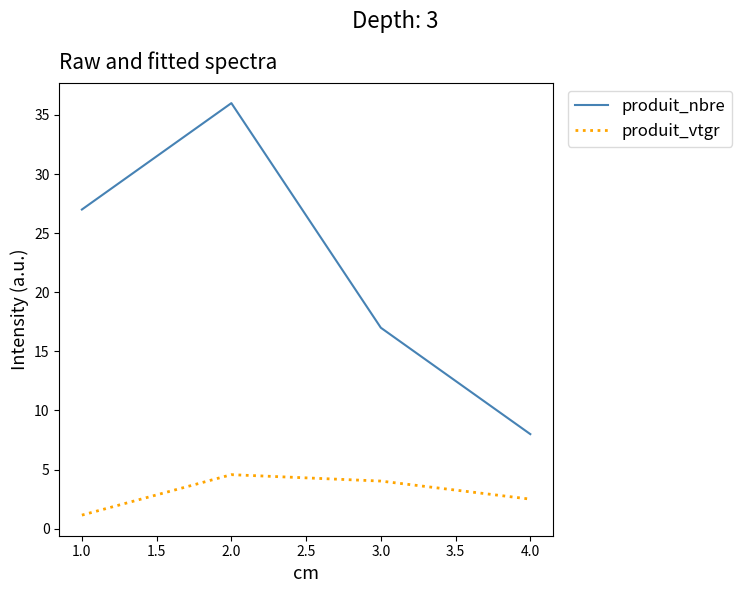

What is the total value across all series at 4.0?

10.5